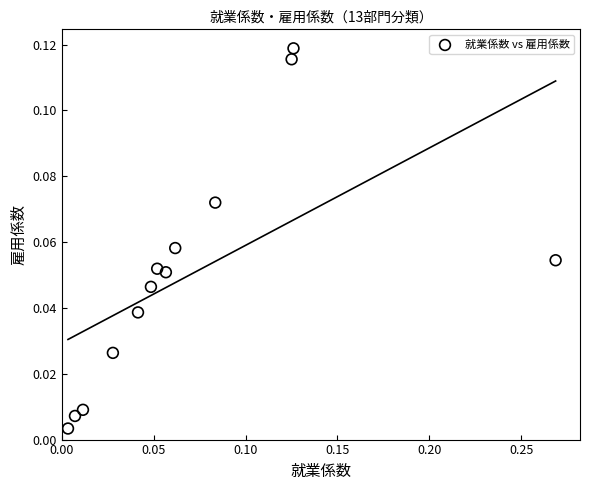

What is the range of X values (max minus min)?

0.3